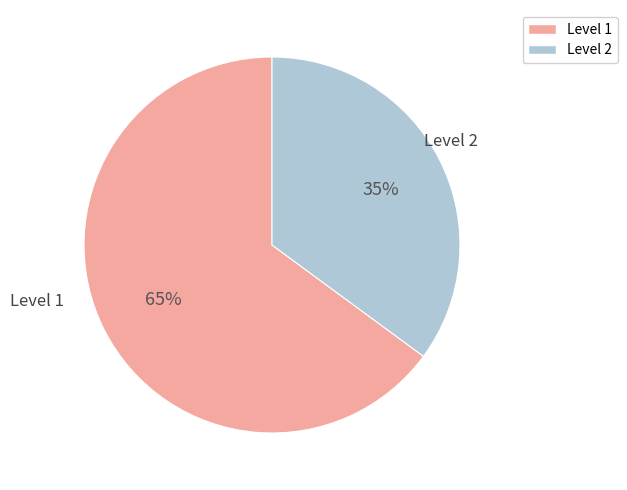

Is it true that Level 1 is 65% of the pie?

True